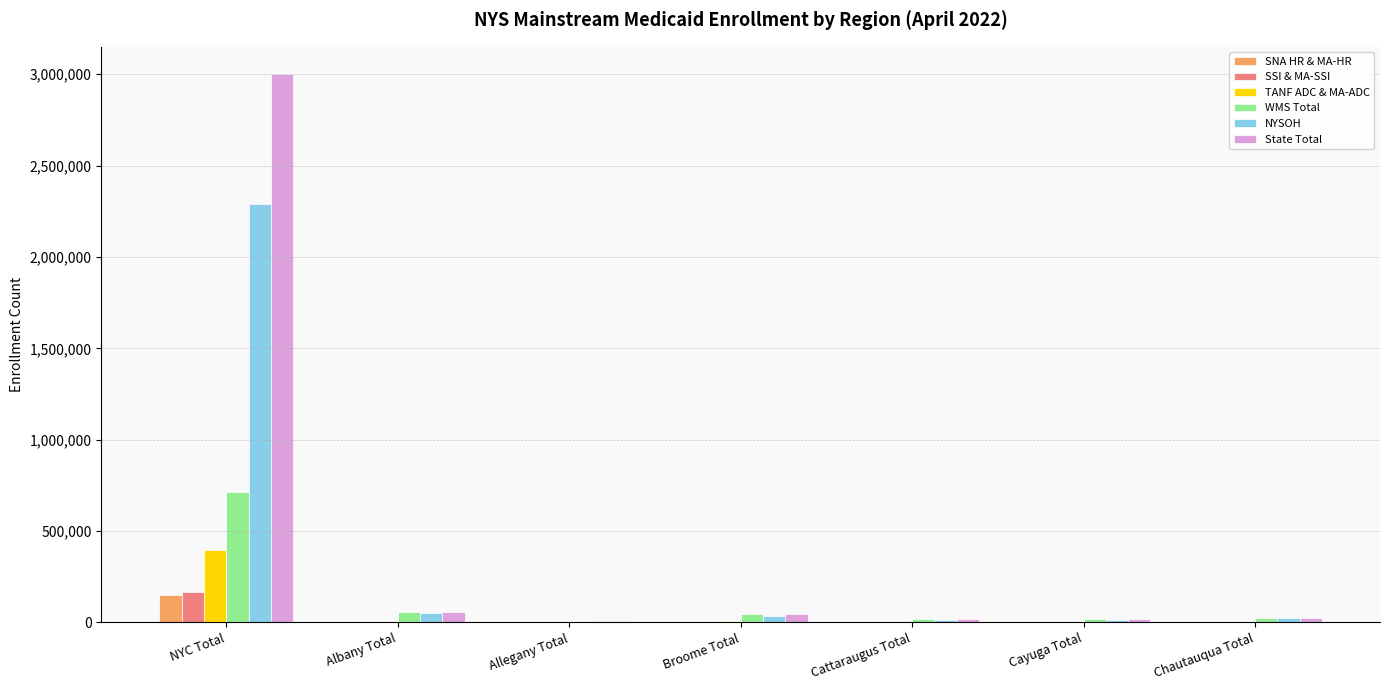

Which series has the largest range (max minus min)?

State Total